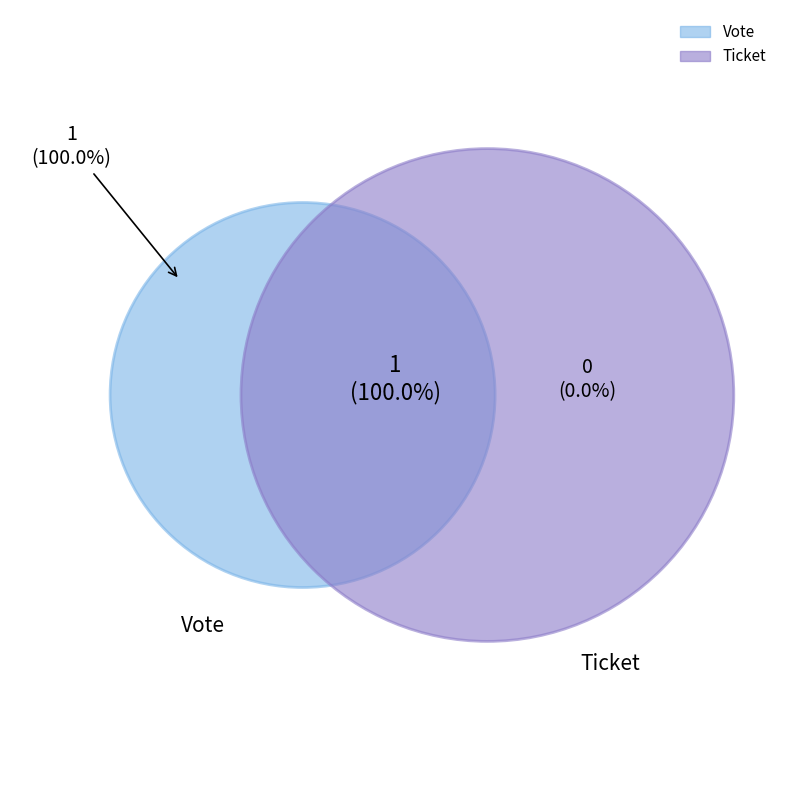

Which slice represents more than half of the pie?

Vote